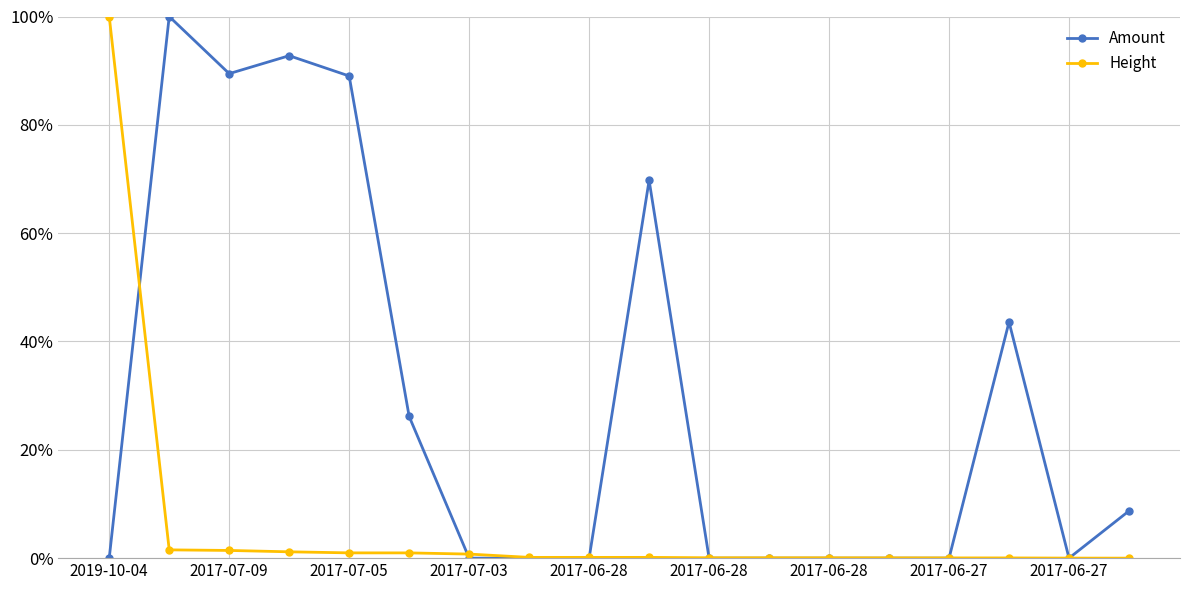

Rank the series by their average value, from highest to lowest.

Amount, Height